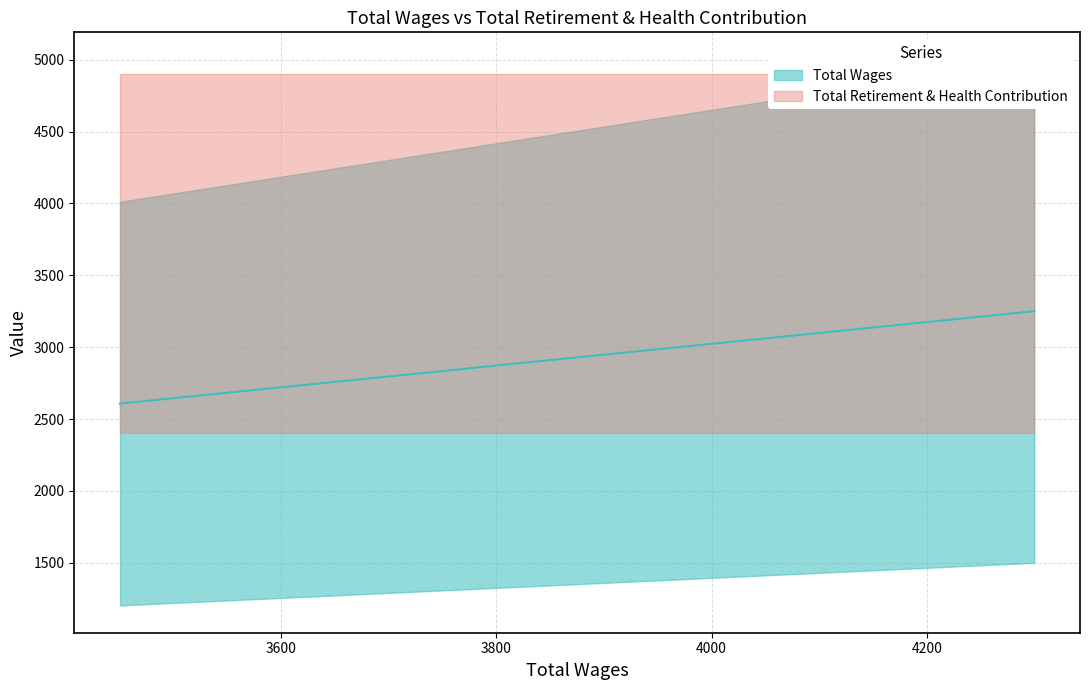

The chart shows a value of 829.0 at 3650.0. True or false?

False